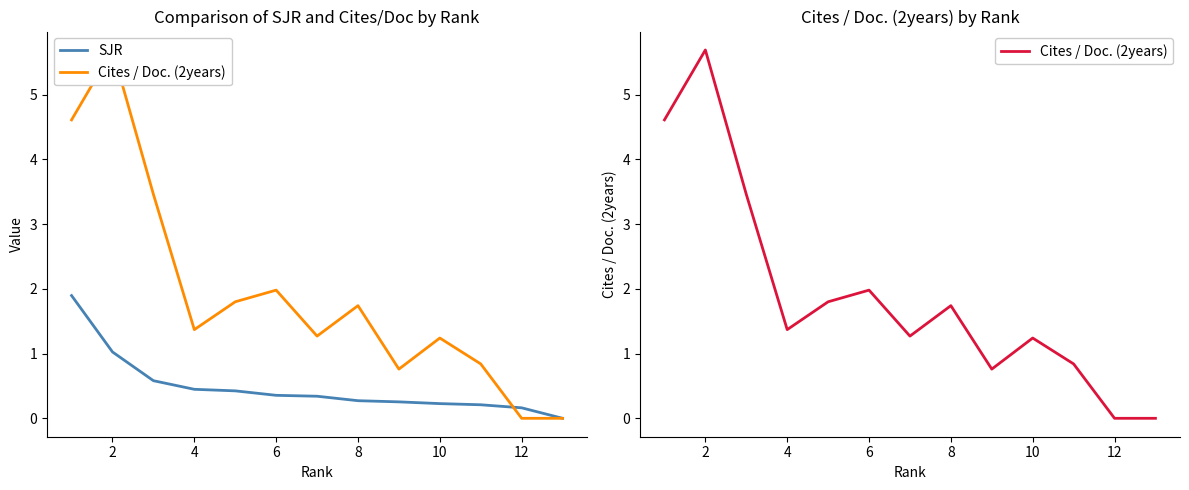

How many data points in Cites / Doc. (2years) are above 1?

9